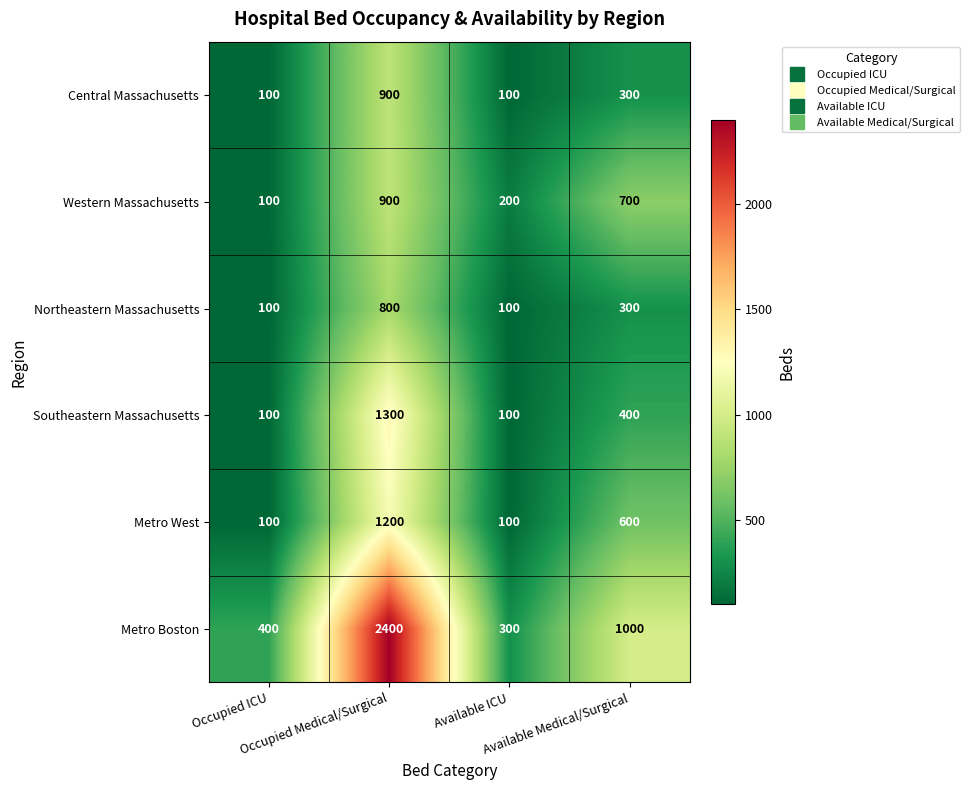

Which series has the largest range (max minus min)?

Metro Boston